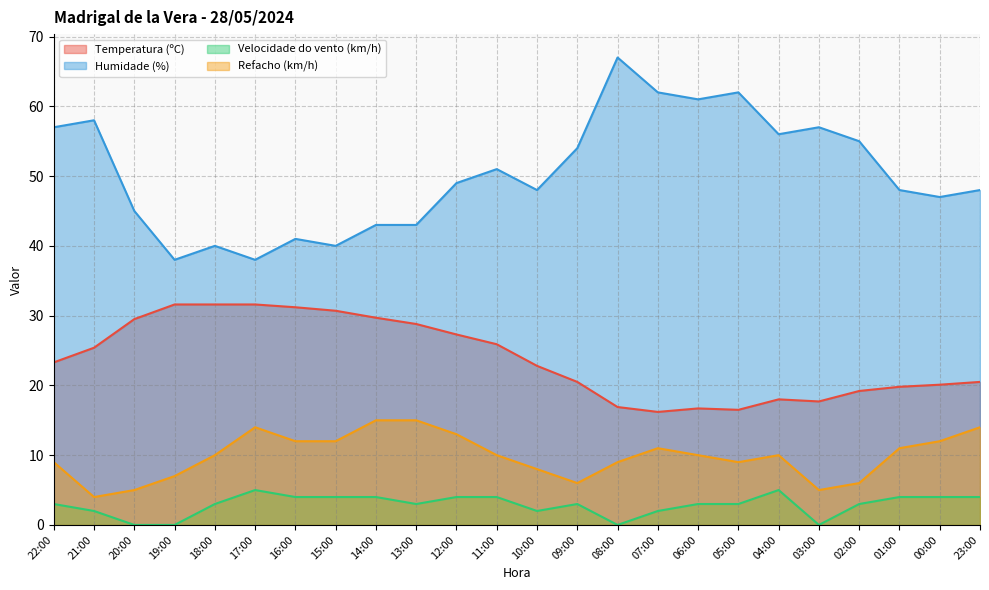

Is it true that Refacho (km/h) equals 18.4 at 16:00?

False